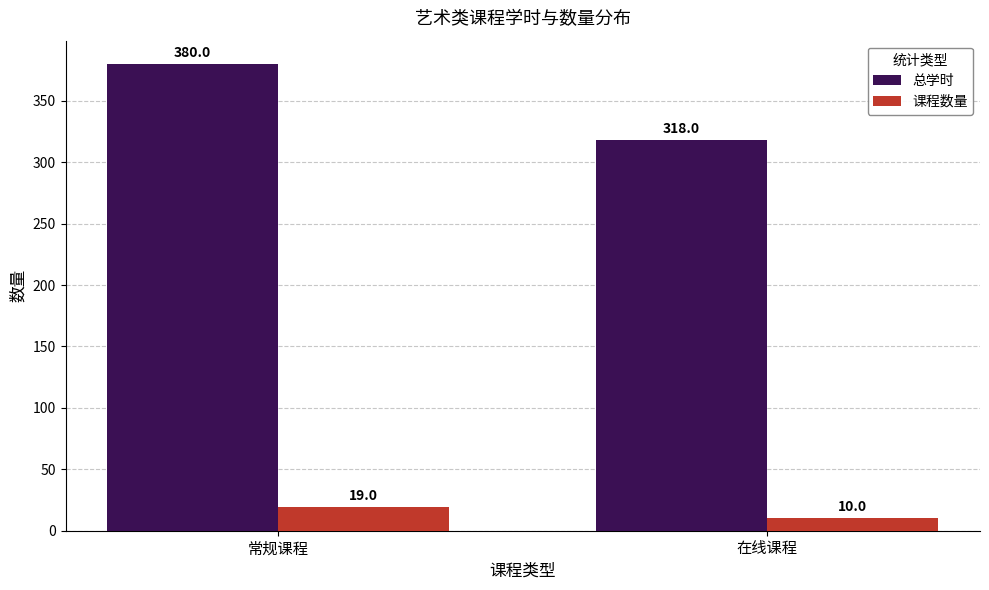

At 在线课程, list the series in order from smallest to largest.

课程数量, 总学时